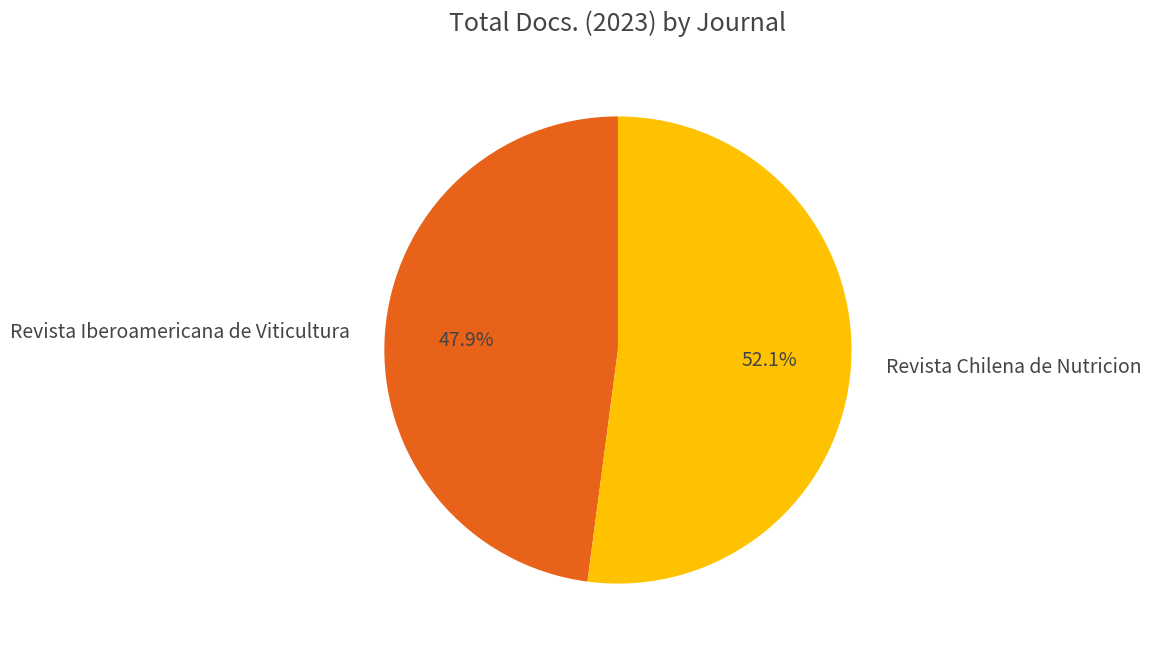

To the nearest percent, what is the difference between the Revista Chilena de Nutricion and Revista Iberoamericana de Viticultura slice percentages?

4%